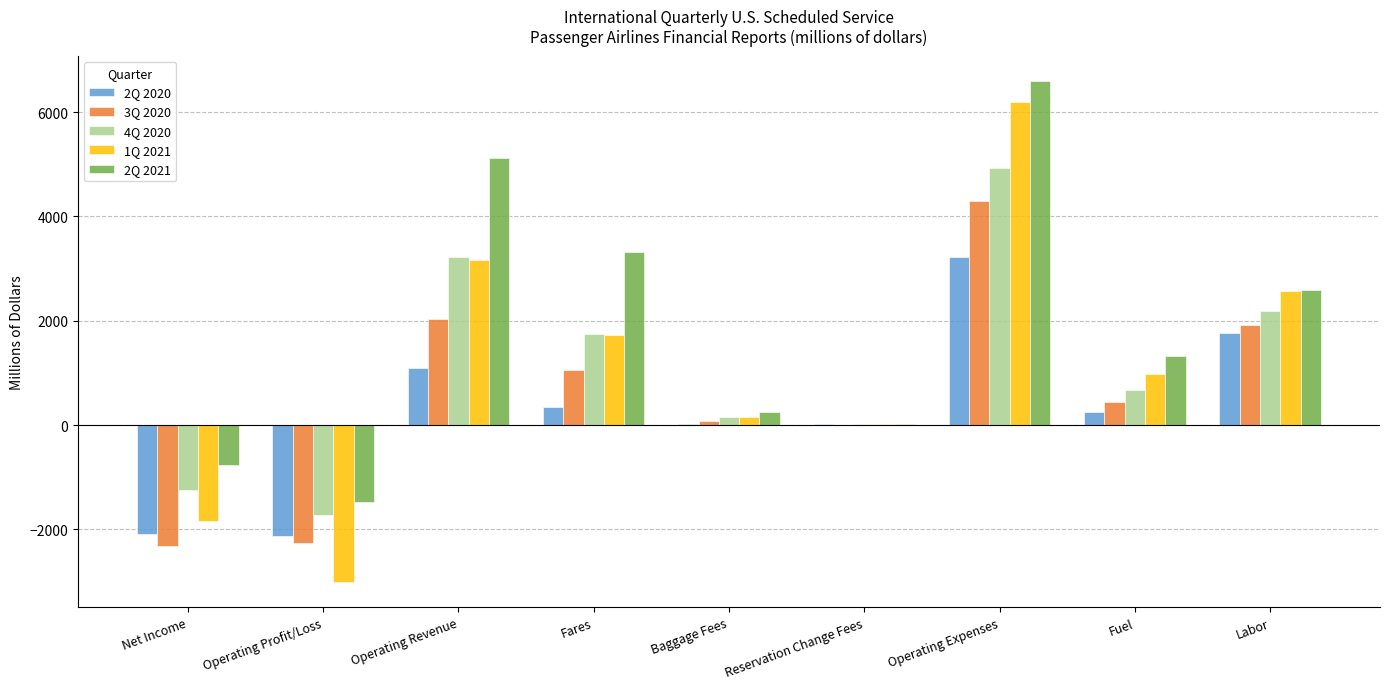

How many groups of bars are there?

9